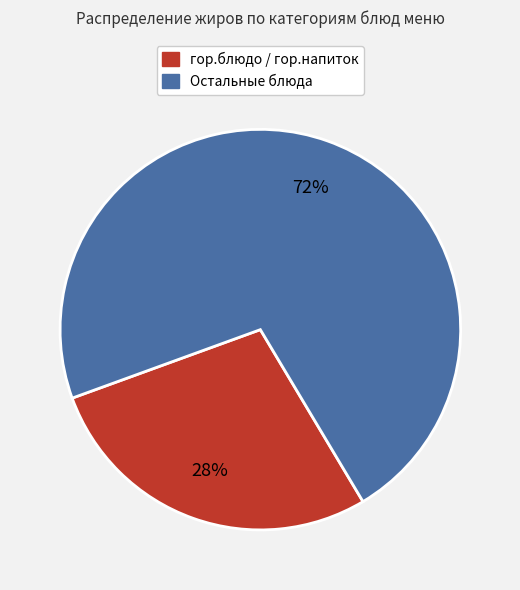

To the nearest percent, what is the average slice percentage?

50%